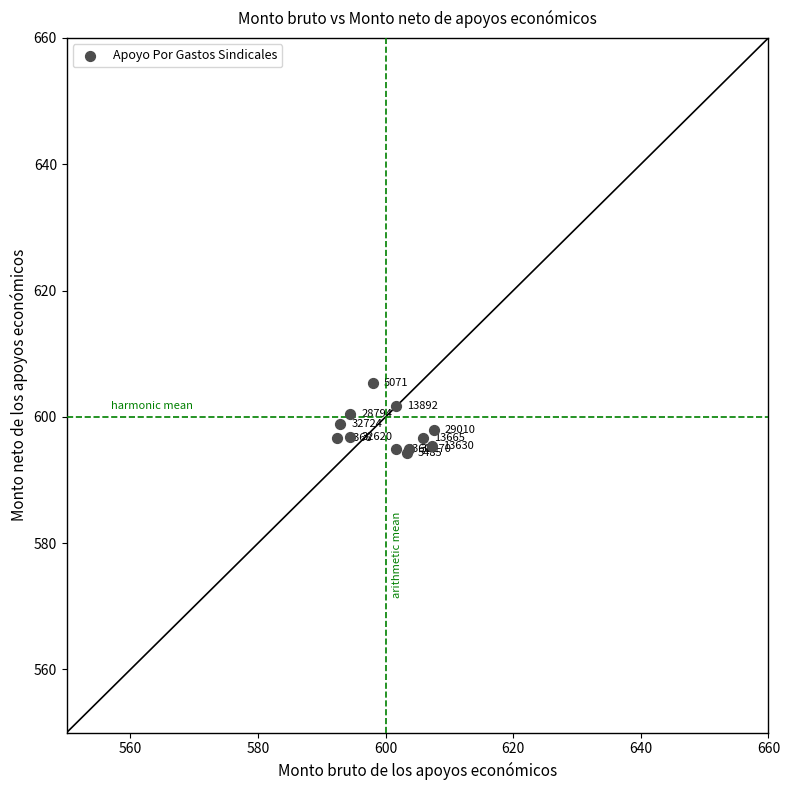

What Y value in the scatter plot is closest to 599?

598.9